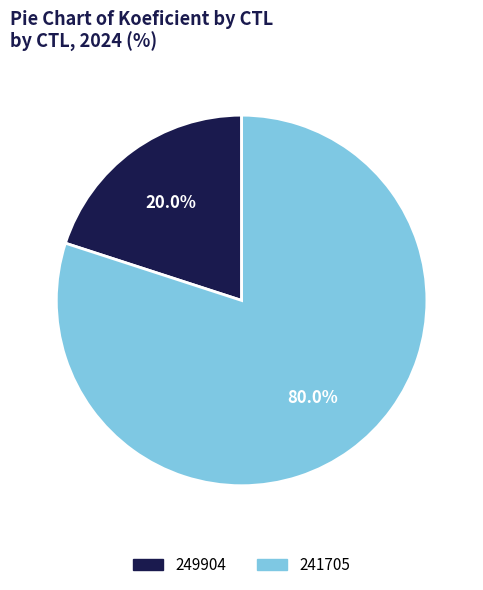

To the nearest percent, what is the combined percentage of 249904 and 241705?

100%